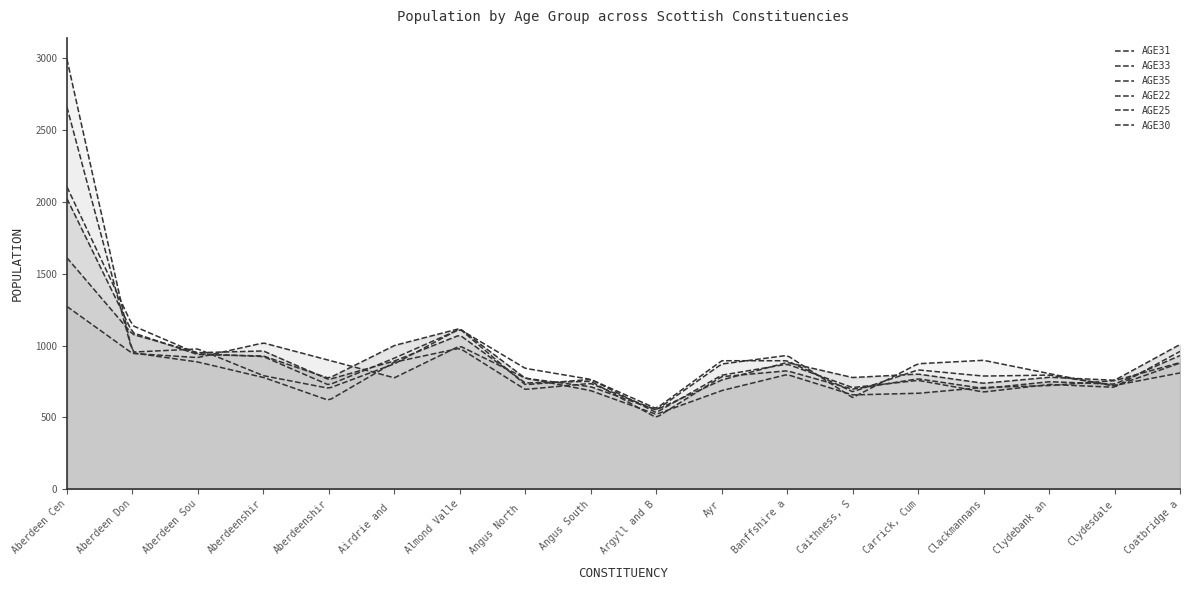

How many lines are shown in the chart?

6